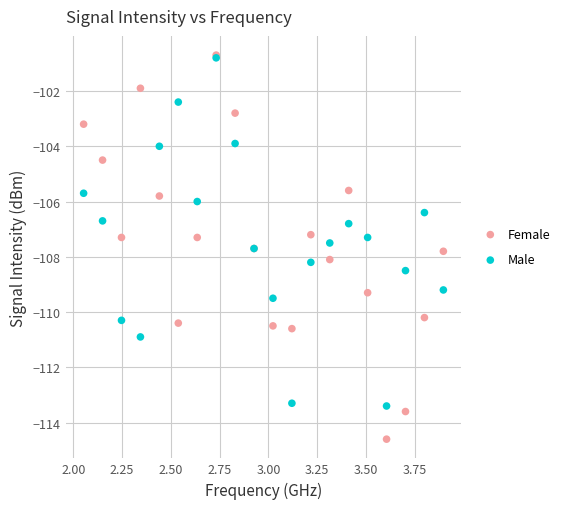

Which series has the largest Y range (max minus min)?

Female